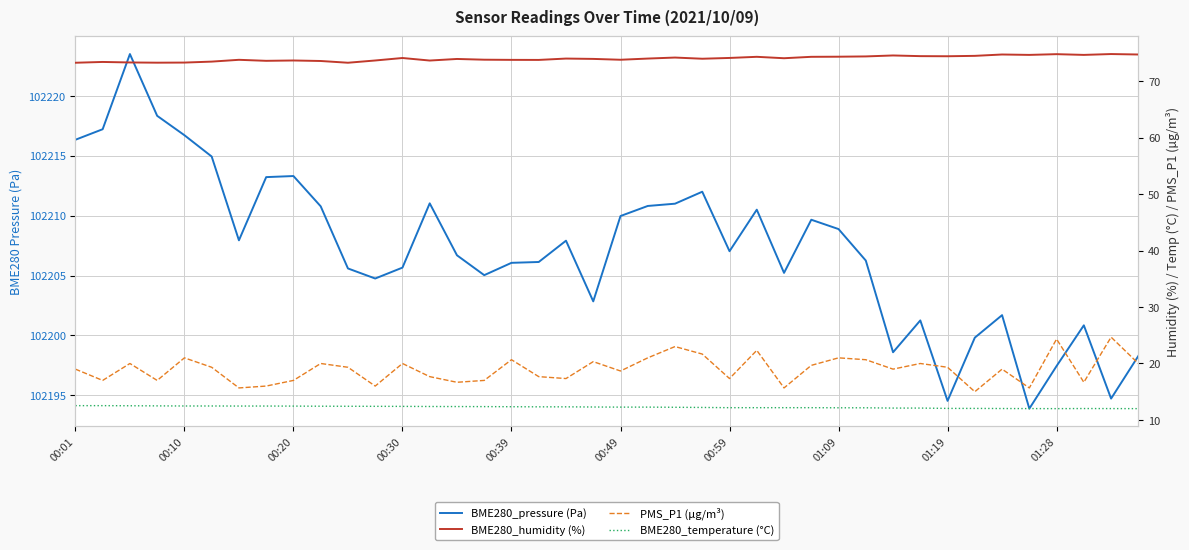

True or false: BME280_pressure (Pa) and BME280_temperature (°C) cross at least once.

False